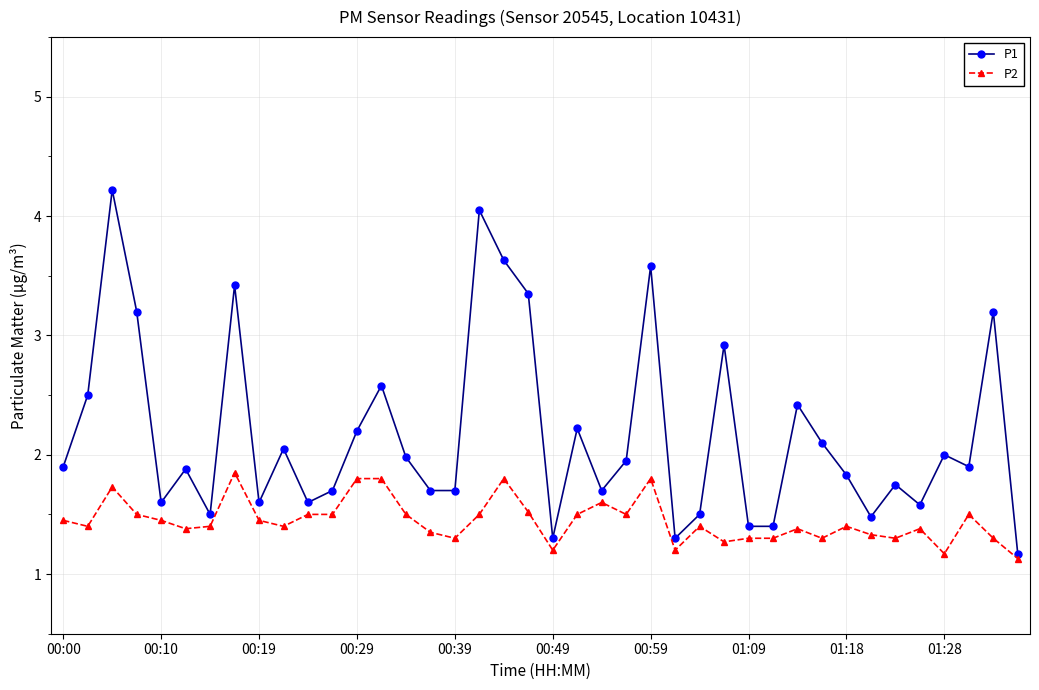

What is the value of the P2 point at the 38th from the left?

1.5